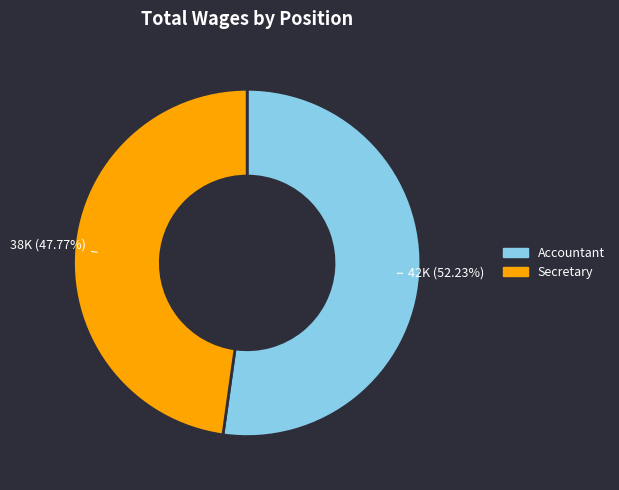

Rank the categories by value from highest to lowest.

Accountant, Secretary